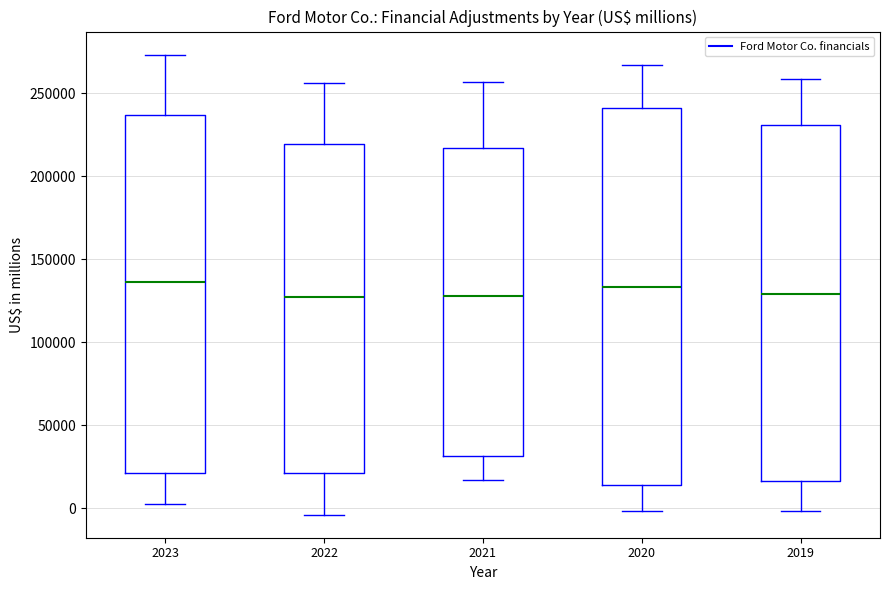

Reading left to right, read every box against the y-axis: the position of its median line, the range the box covers, and the ends of its whiskers. The values are not printed on the chart, so give them approximately, as read against the axis.

2023: median 135000, box 20000 to 235000, whiskers 5000 to 275000
2022: median 125000, box 20000 to 220000, whiskers -5000 to 255000
2021: median 130000, box 30000 to 215000, whiskers 15000 to 255000
2020: median 135000, box 15000 to 240000, whiskers 0 to 265000
2019: median 130000, box 15000 to 230000, whiskers 0 to 260000